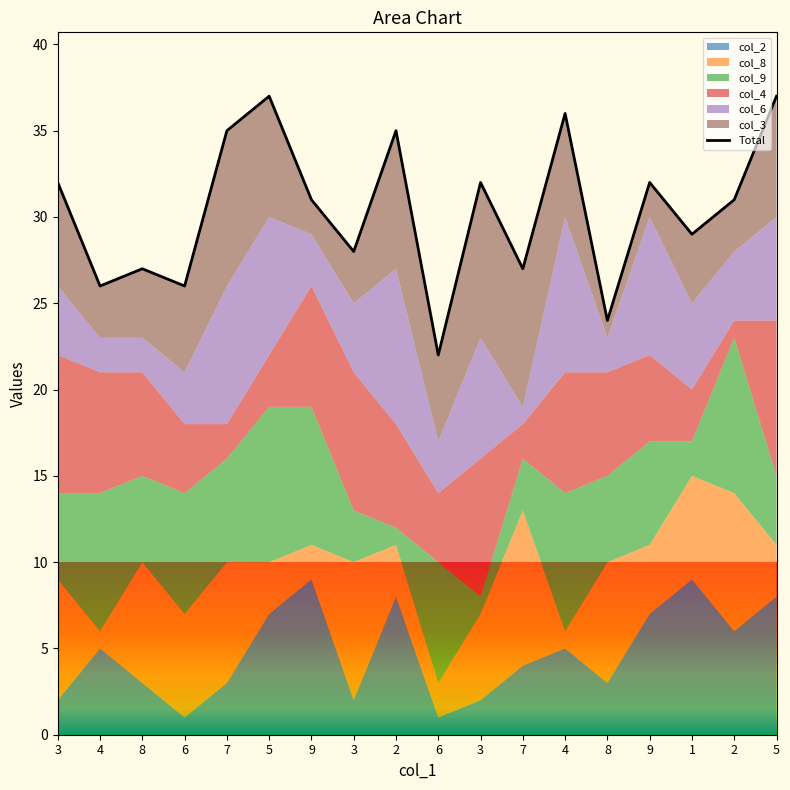

How many points are lower than both their immediate neighbors (excluding endpoints)?

7